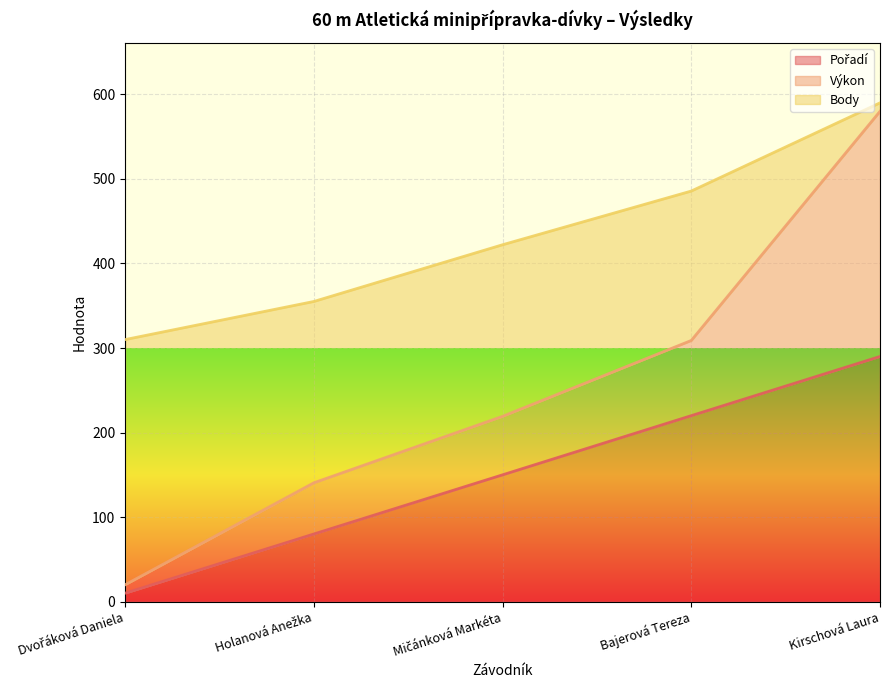

What is the average value of the Pořadí series?

150.0